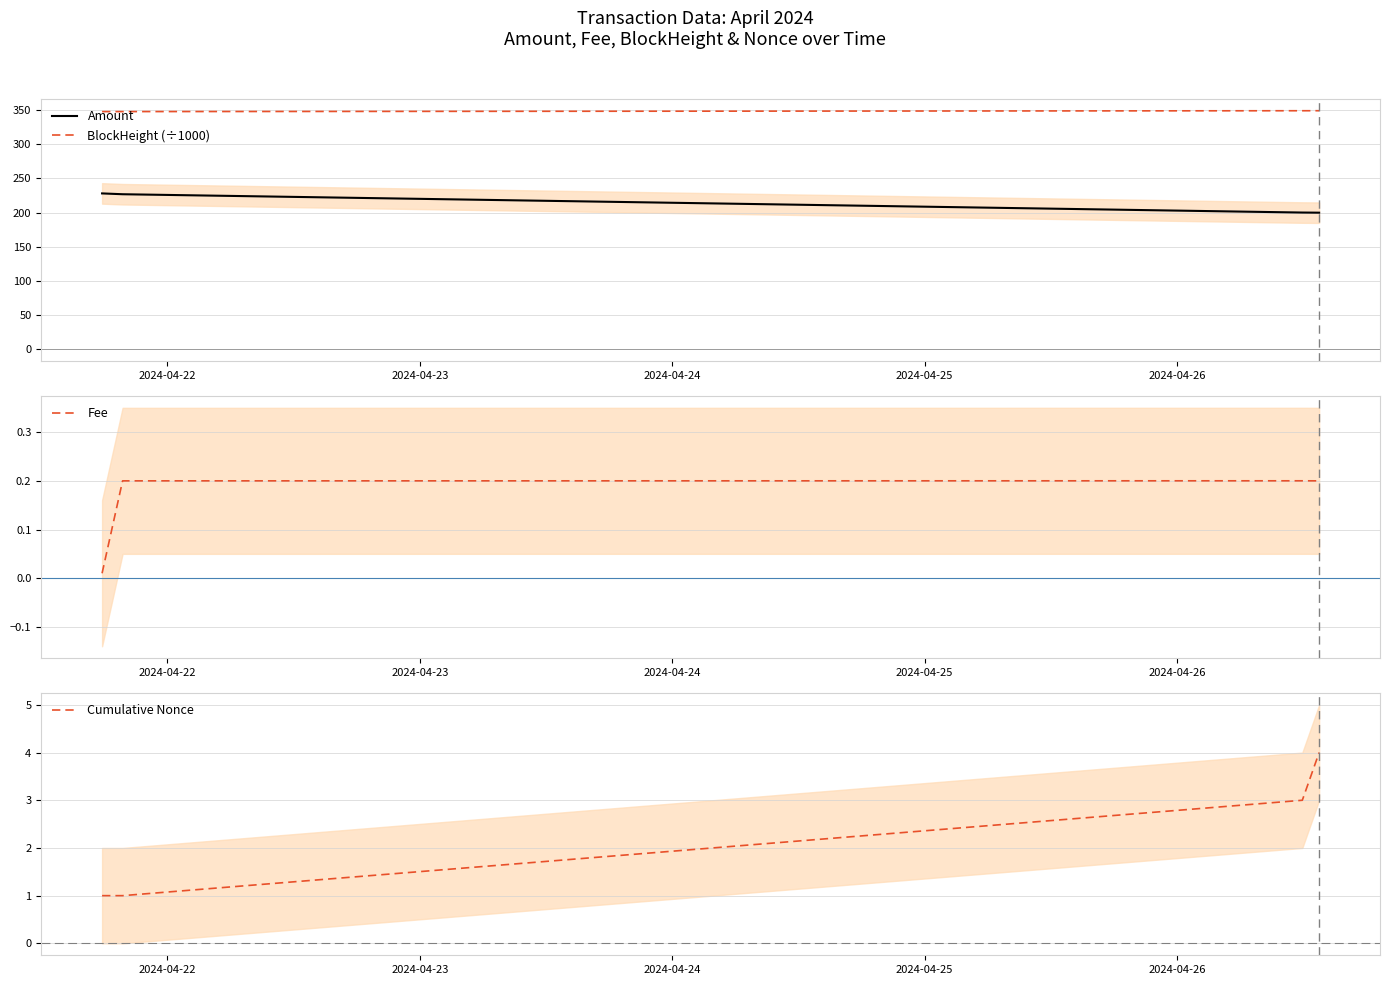

Does the chart have visible grid lines?

Yes